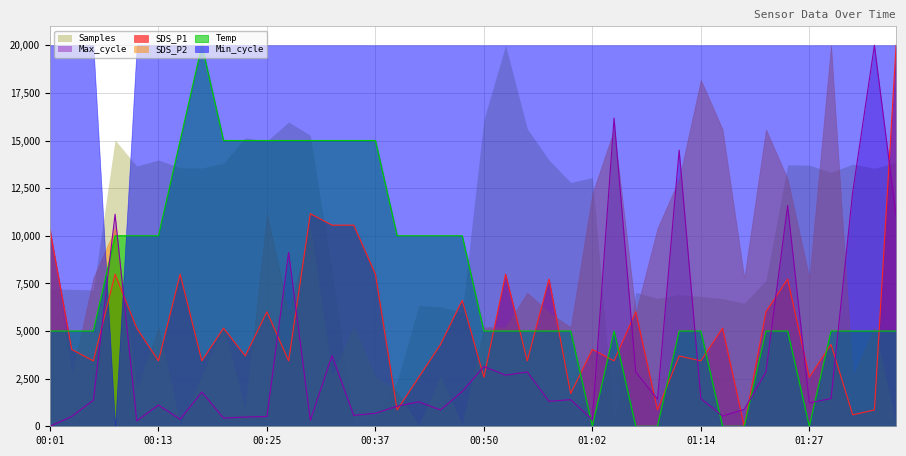

What are all the series names shown in the legend?

Samples, Max_cycle, SDS_P1, SDS_P2, Temp, Min_cycle